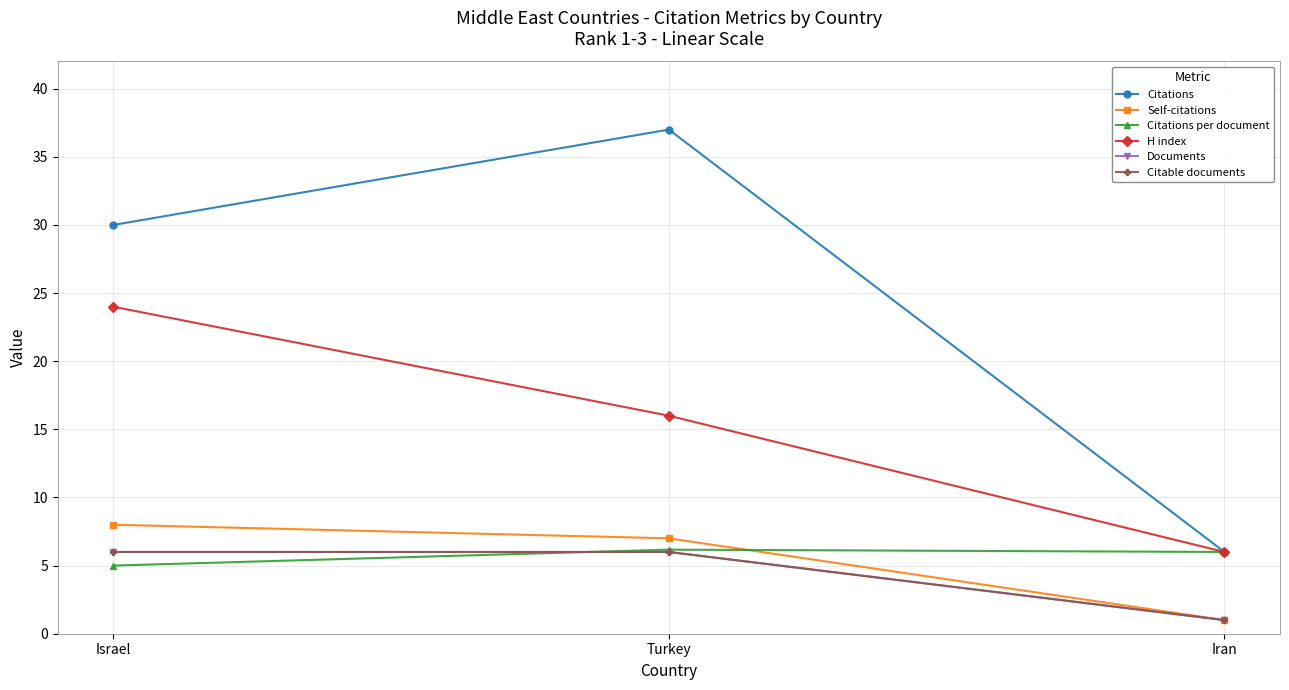

Does the chart have visible grid lines?

Yes